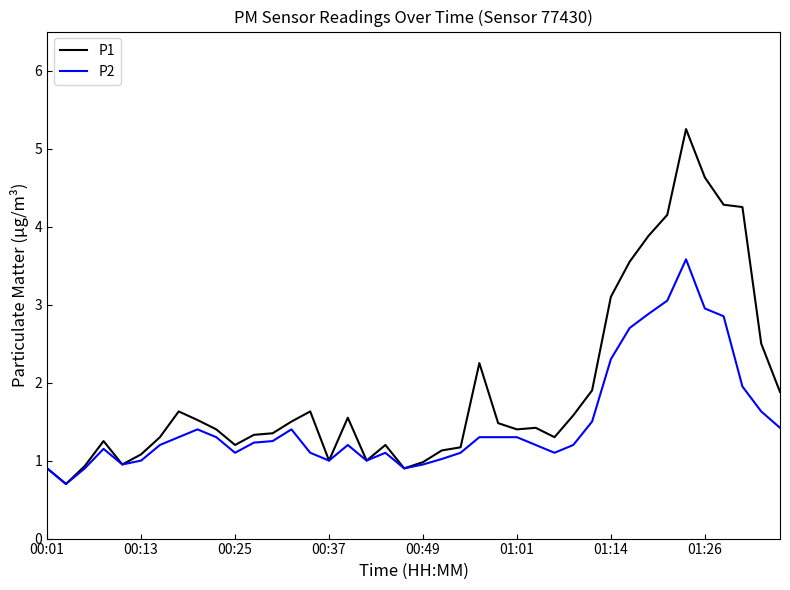

What is the minimum value shown in the chart?

0.7